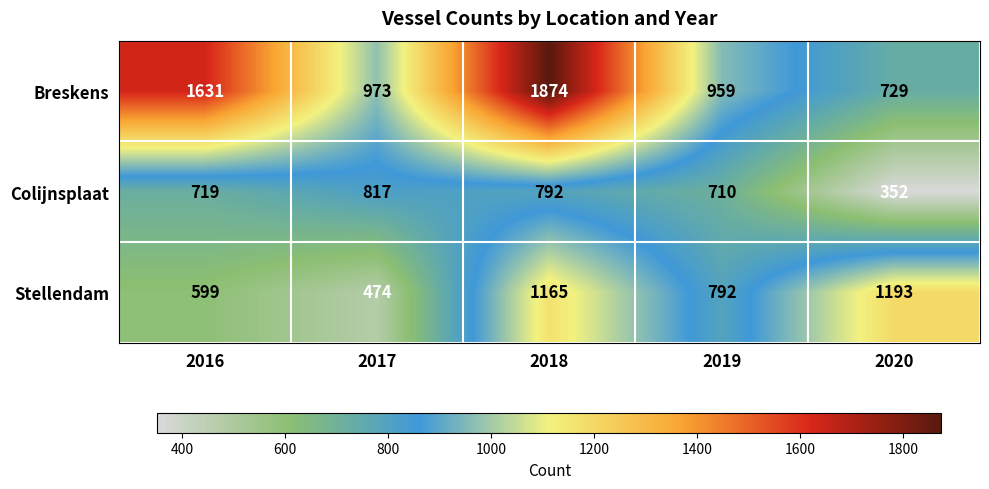

What is the minimum value shown in the chart?

352